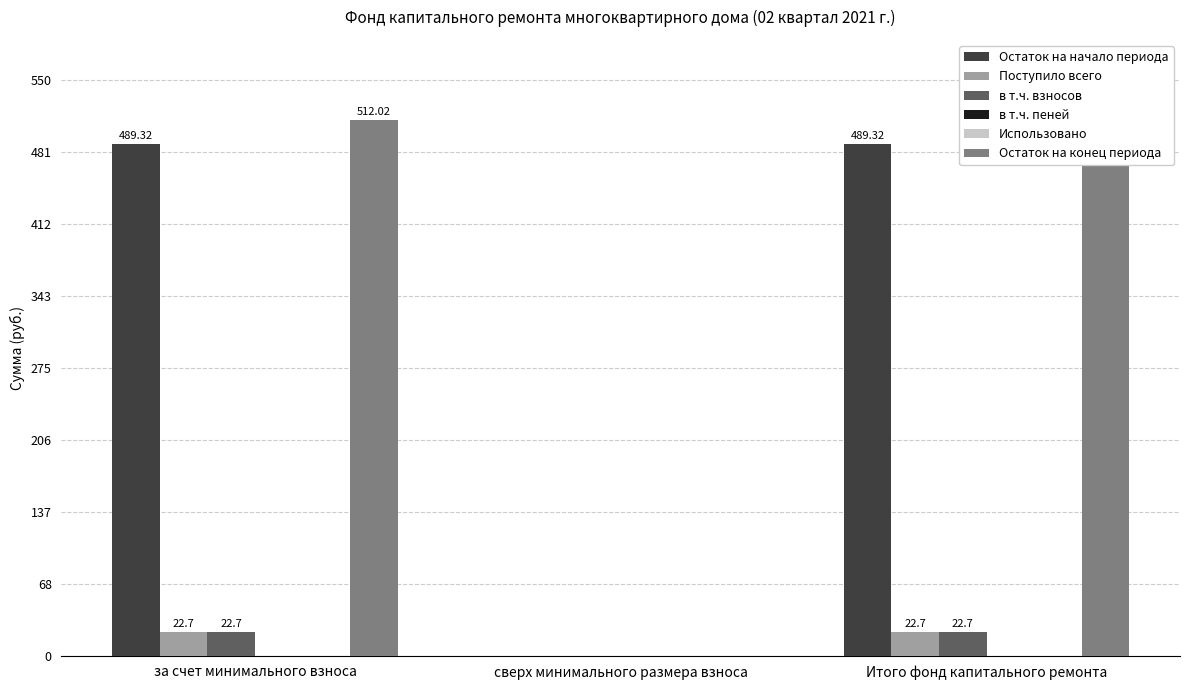

What is the total value across all series at за счет минимального взноса?

1046.7